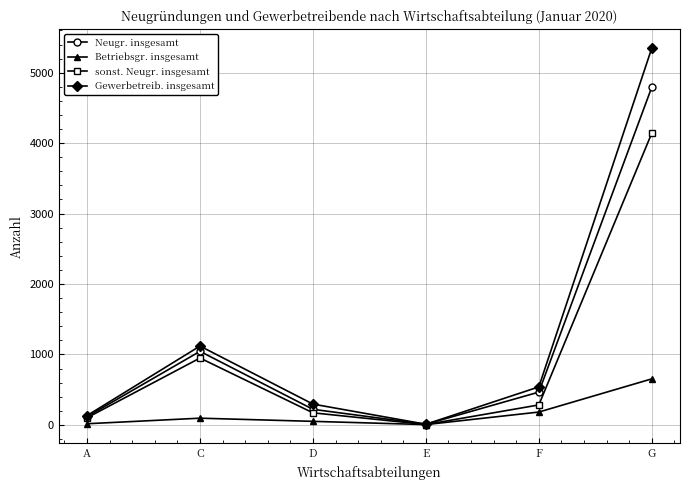

Rank the series by their maximum value, from lowest to highest.

Betriebsgr. insgesamt, sonst. Neugr. insgesamt, Neugr. insgesamt, Gewerbetreib. insgesamt